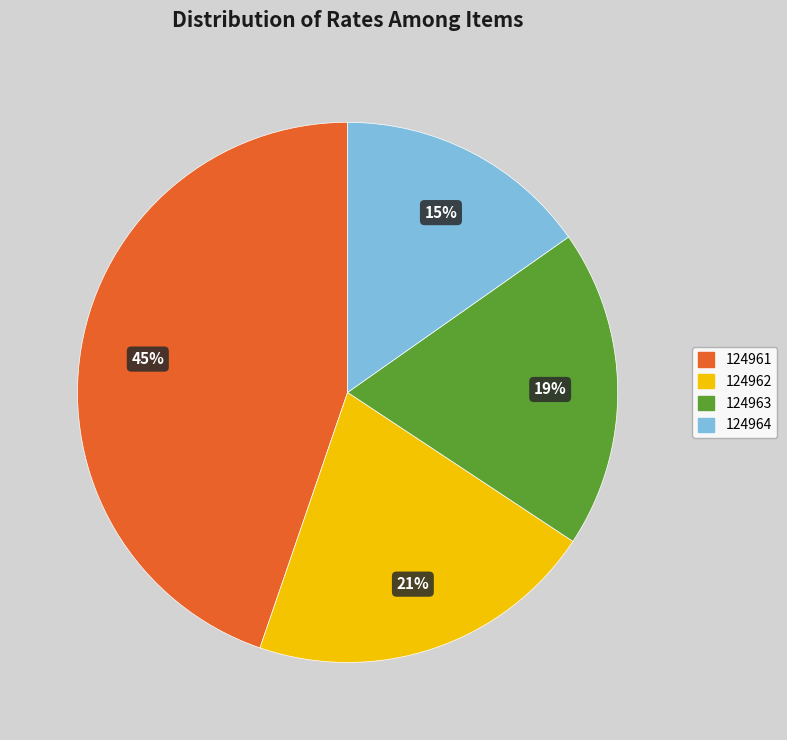

Count the number of slices in the pie.

4